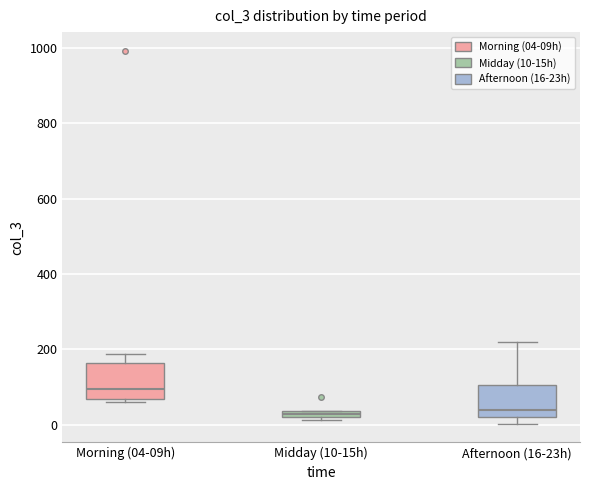

Which box's median line is the highest?

Morning (04-09h)